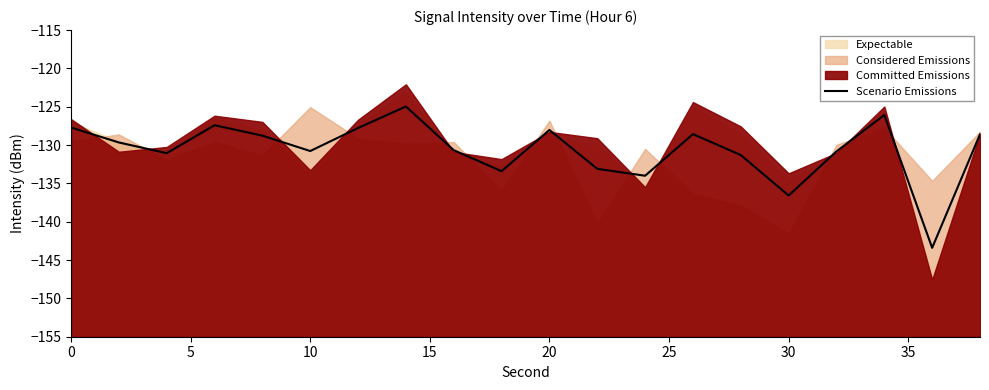

Count the number of values greater than -129.

9